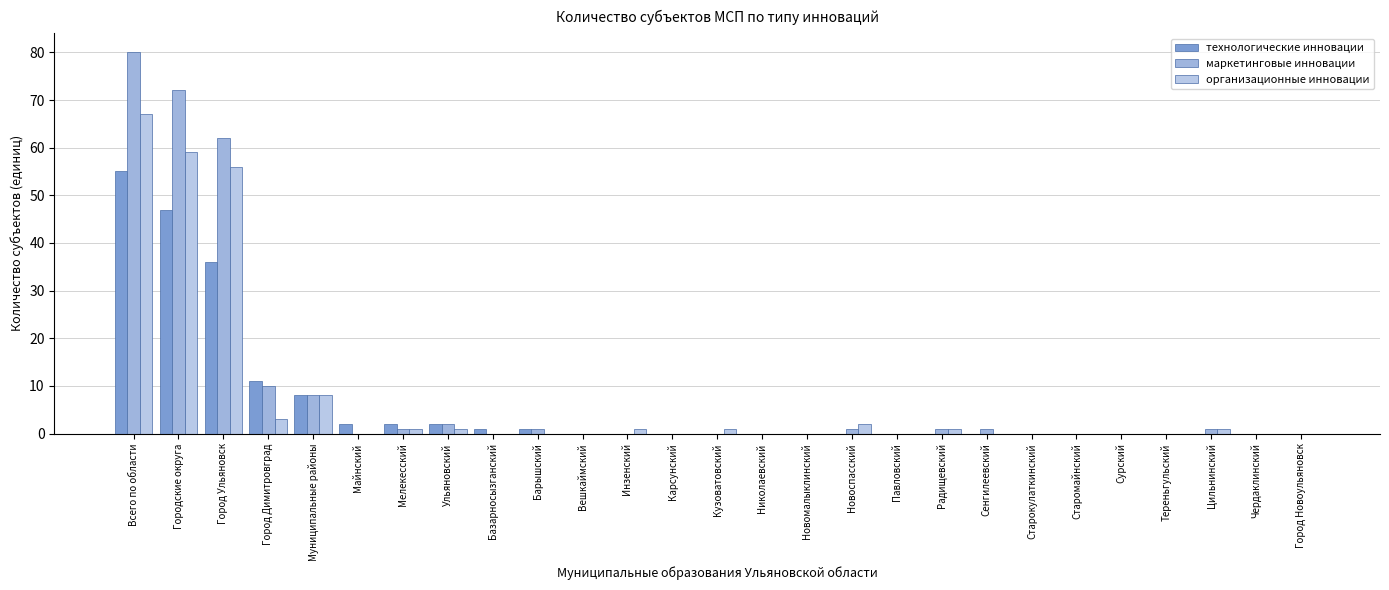

How many groups of bars are there?

27